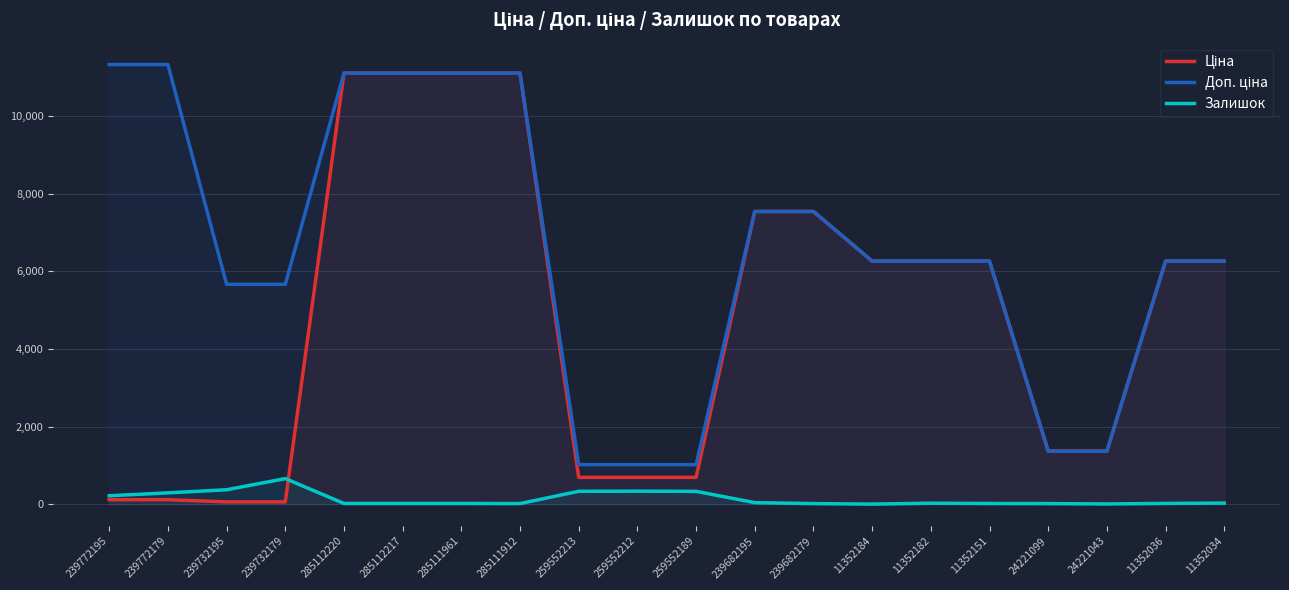

List the labels in order of Ціна value, largest first.

285112220, 285112217, 285111961, 285111912, 239682195, 239682179, 11352184, 11352182, 11352151, 11352036, 11352034, 24221099, 24221043, 259552213, 259552212, 259552189, 239772195, 239772179, 239732195, 239732179